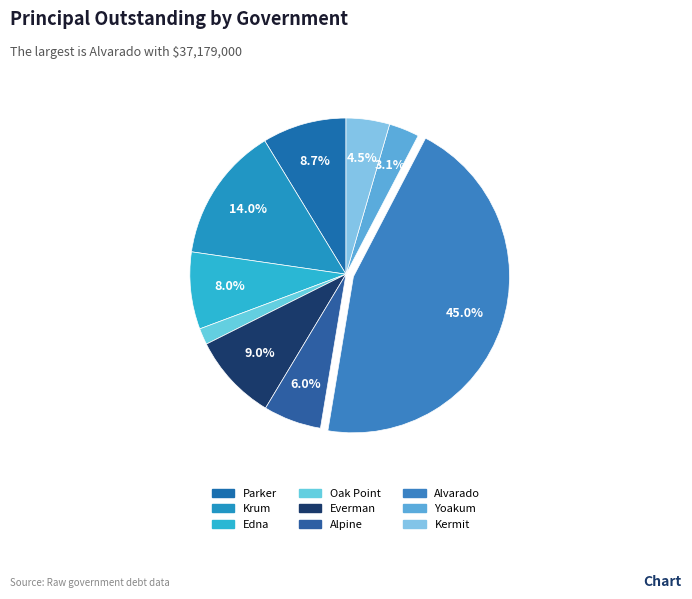

What is the ratio of the value at Parker to the value at Krum?

0.6